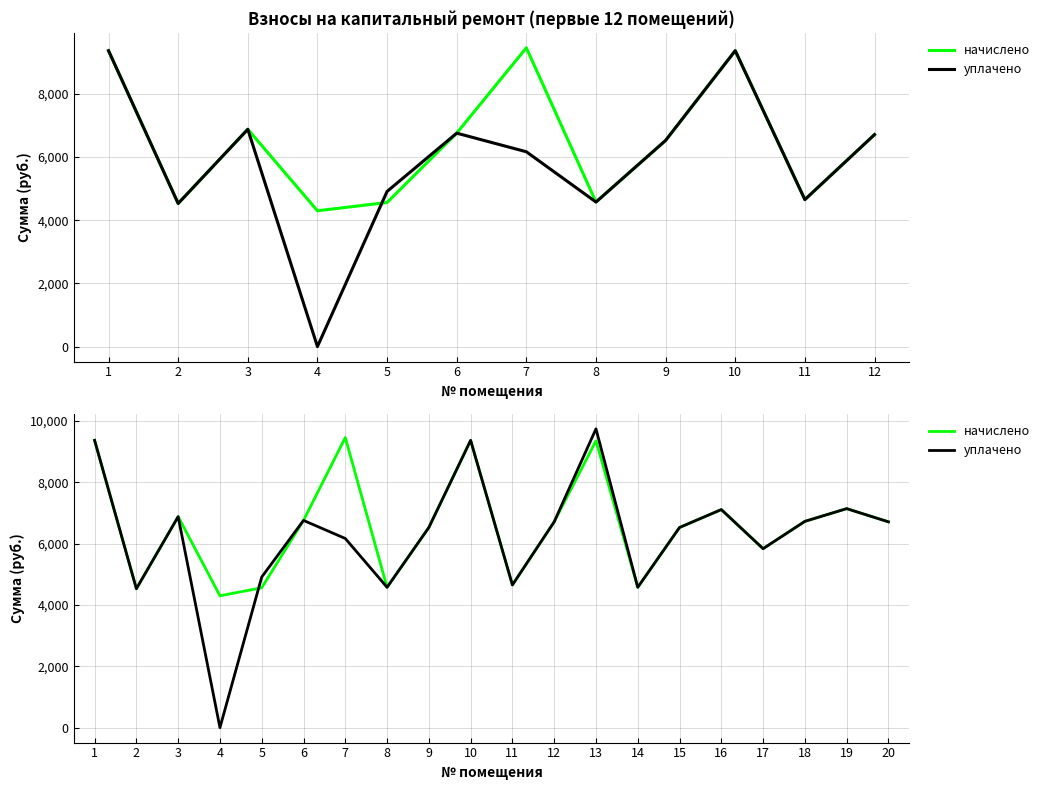

What is the total value across all series at 9?

13055.8